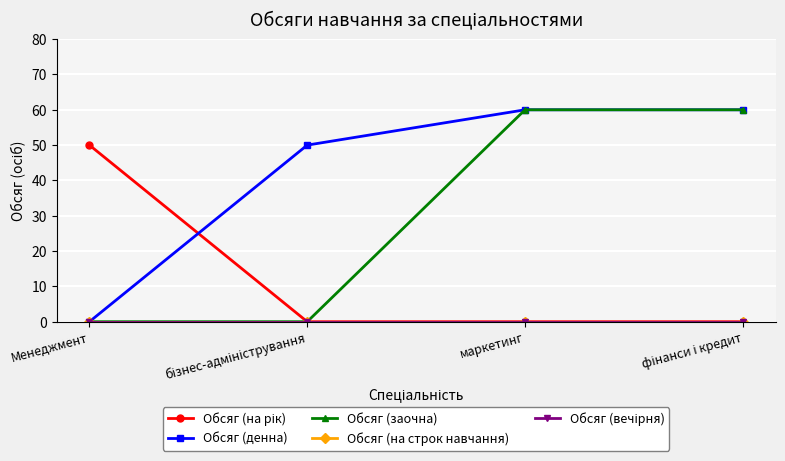

Which series changed the most between Менеджмент and фінанси і кредит?

Обсяг (денна)